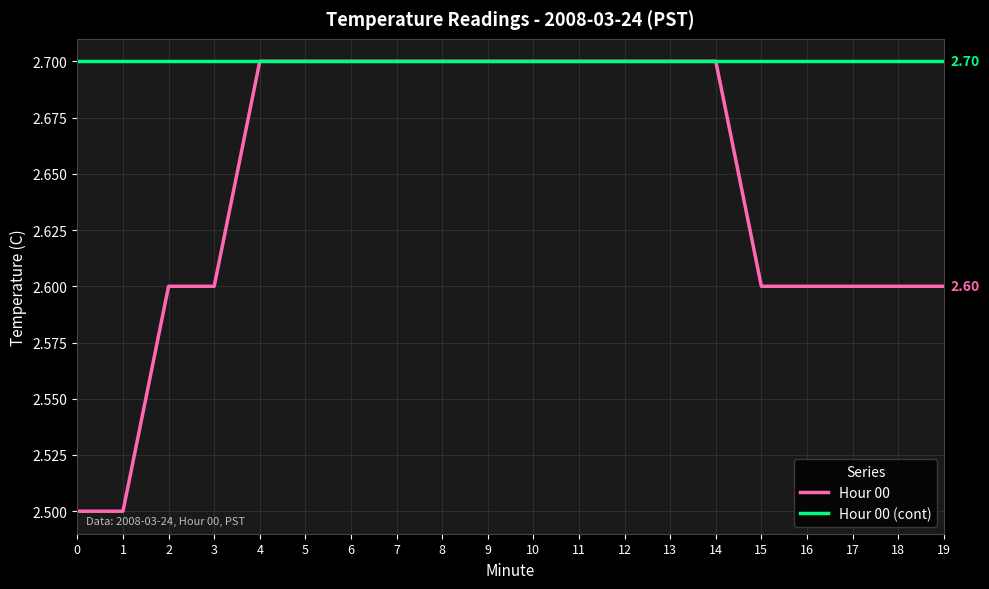

Which series has the widest spread of values?

Hour 00